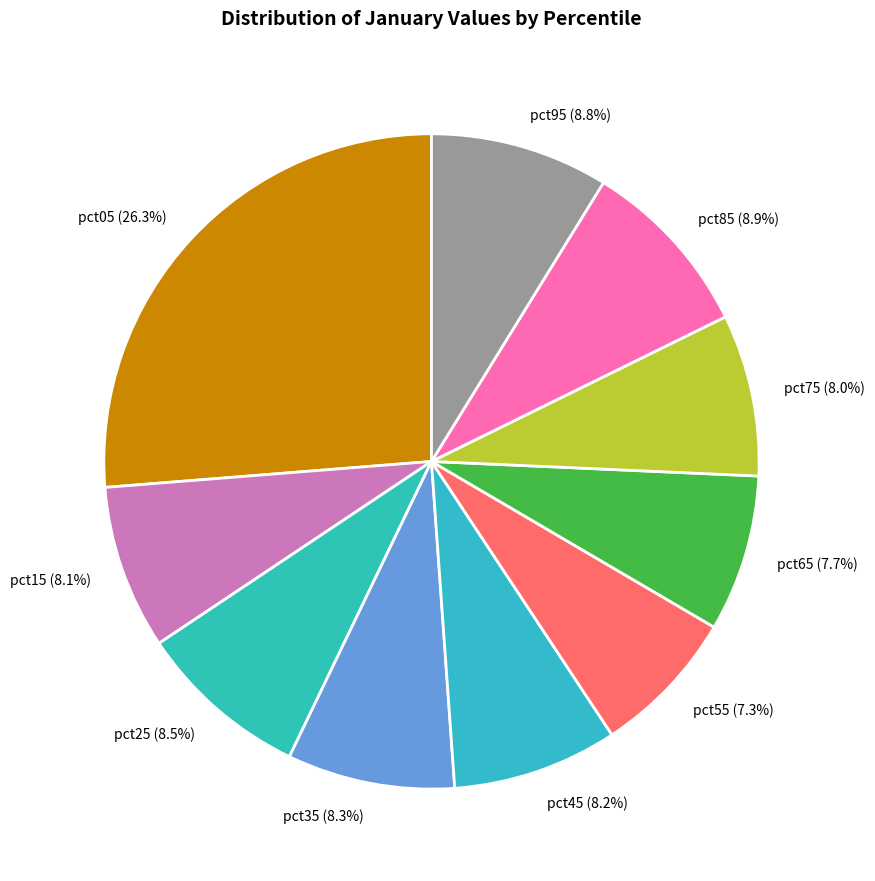

Does pct15 represent more than half of the total?

No